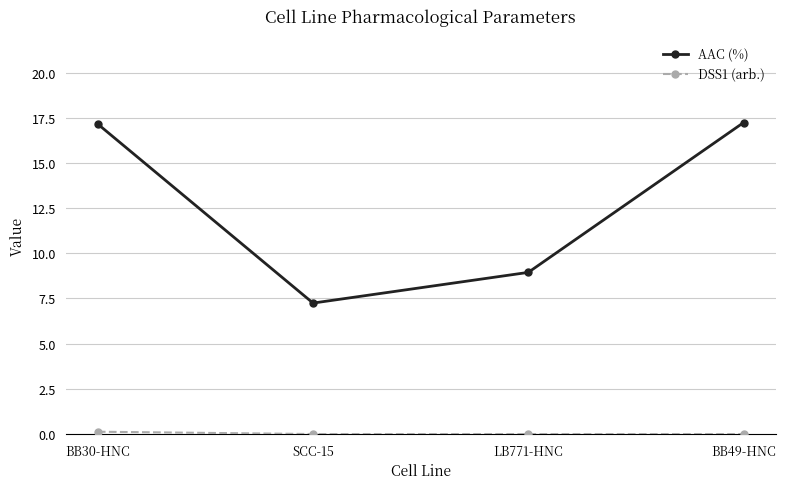

What is the lowest value of the AAC (%) series?

7.2